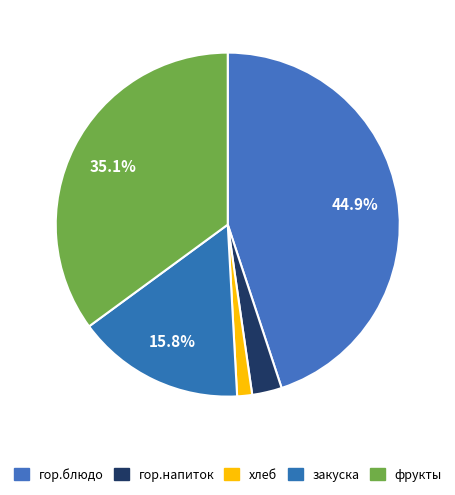

How much of the chart is everything except закуска?

84.2%